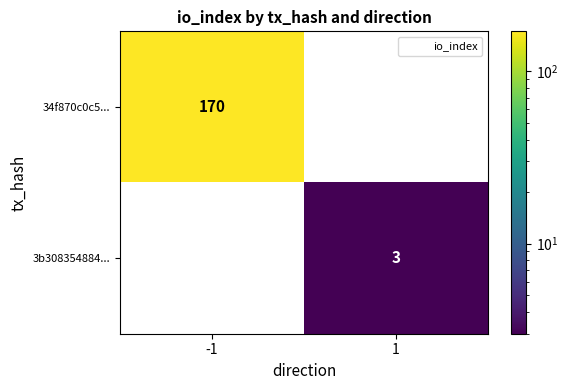

The value of 34f870c0c5... at 1 is 84. True or false?

False